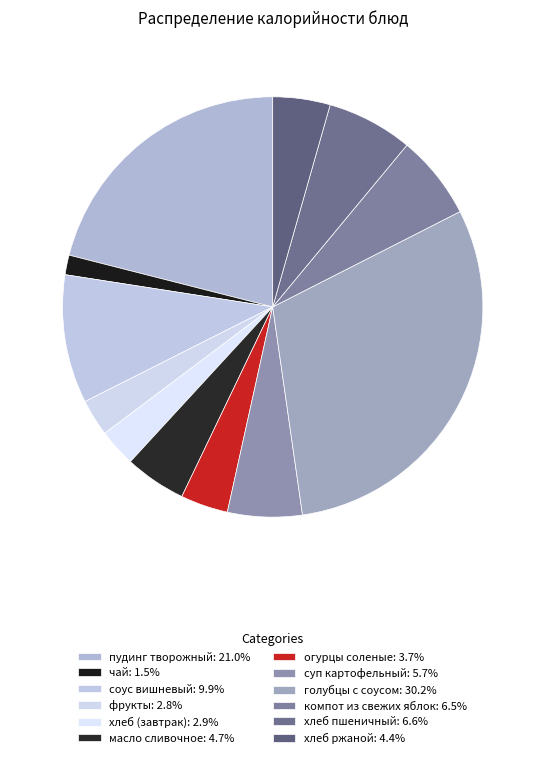

How many segments does this pie chart have?

12